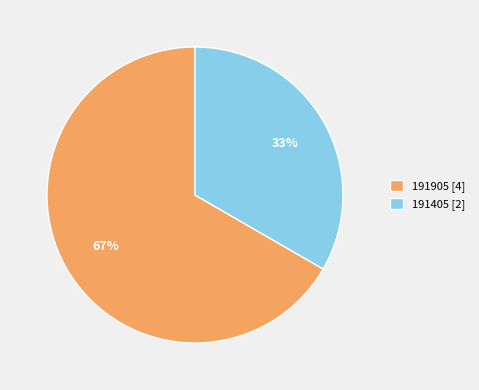

What is the majority slice?

191905